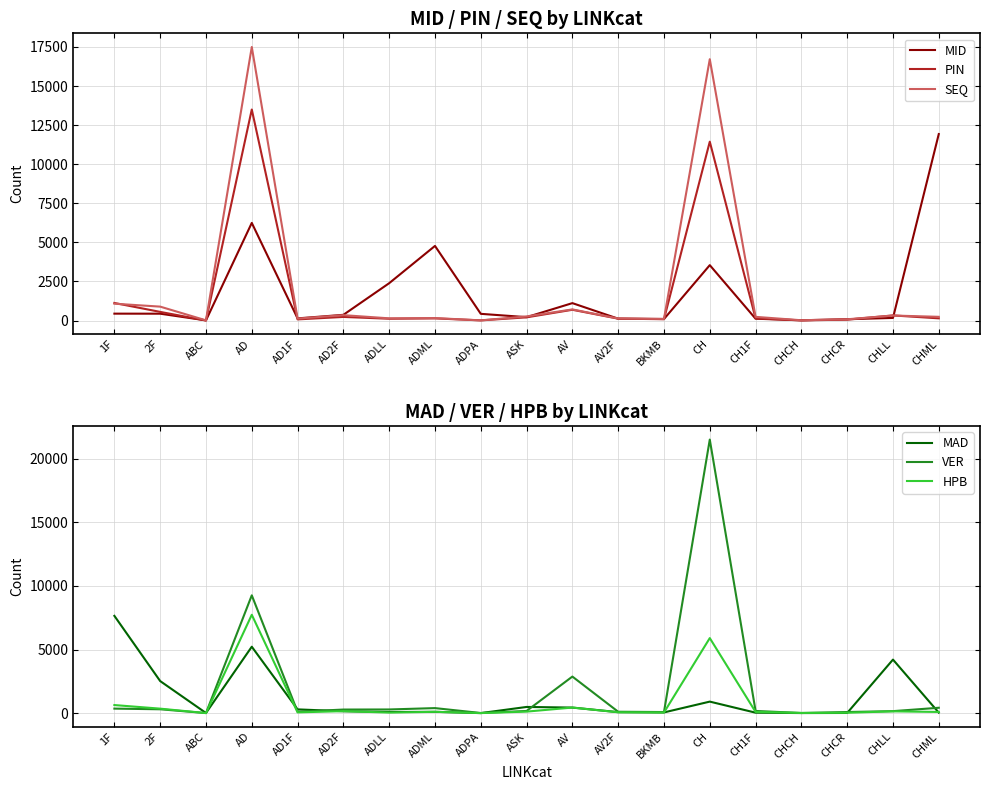

List the labels in order of HPB value, smallest first.

ABC, ADPA, CHCH, CHCR, ADLL, BKMB, AD1F, AV2F, CHML, CH1F, ADML, ASK, CHLL, AD2F, 2F, AV, 1F, CH, AD